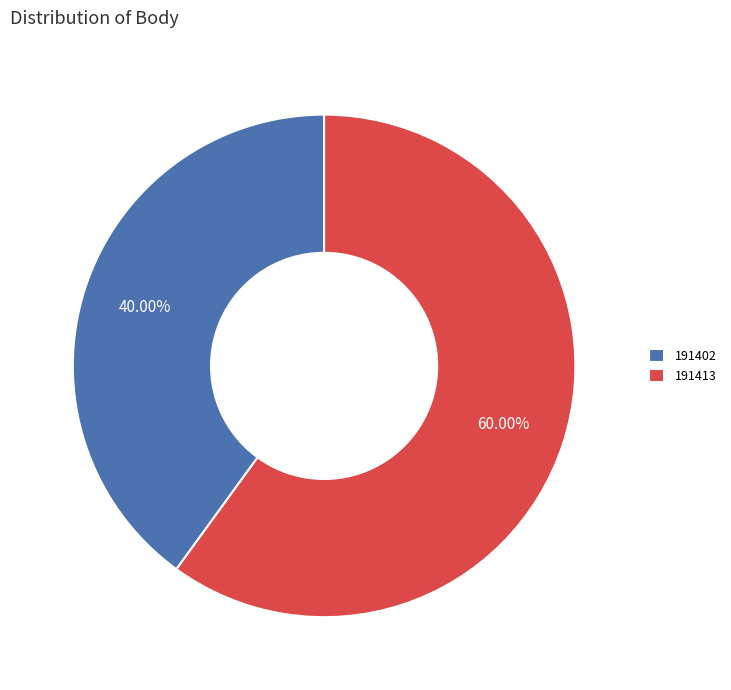

Rank the categories by value from lowest to highest.

191402, 191413